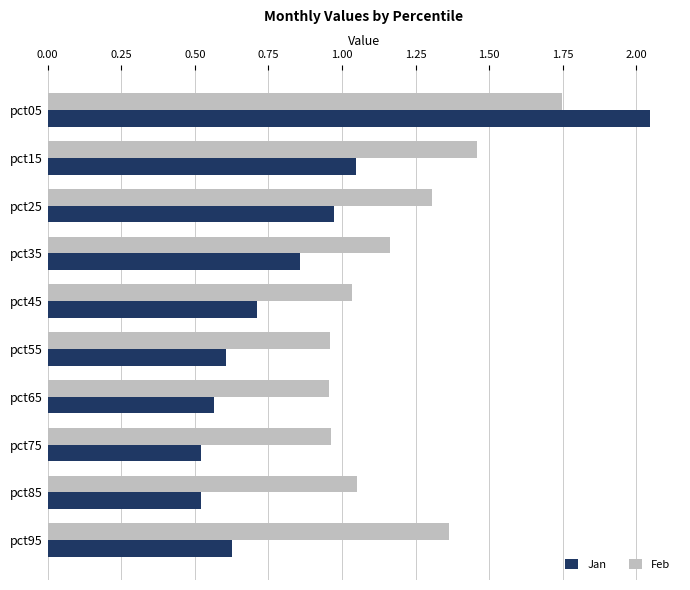

Rank the series by their maximum value, from highest to lowest.

Jan, Feb